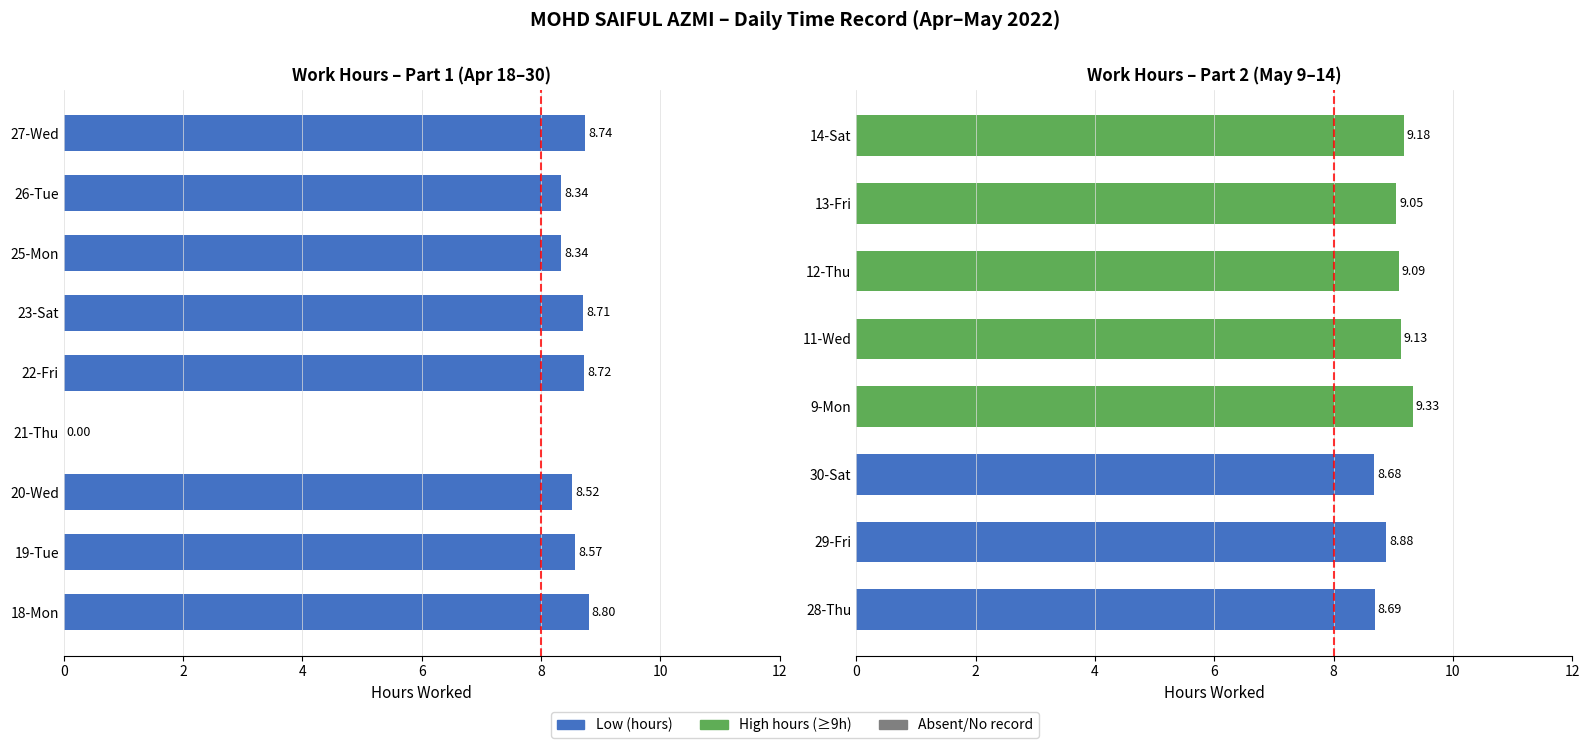

What is the maximum value shown in the chart?

9.3